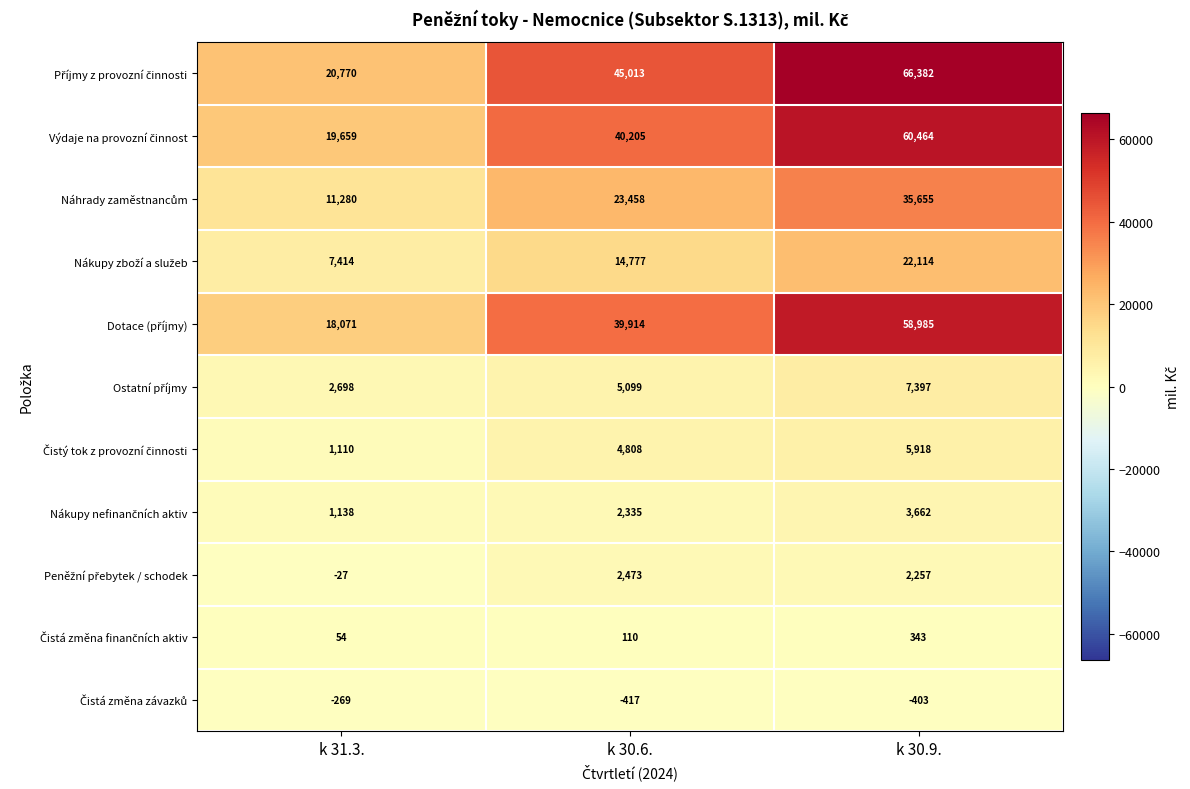

What is the total value across all series at k 31.3.?

81898